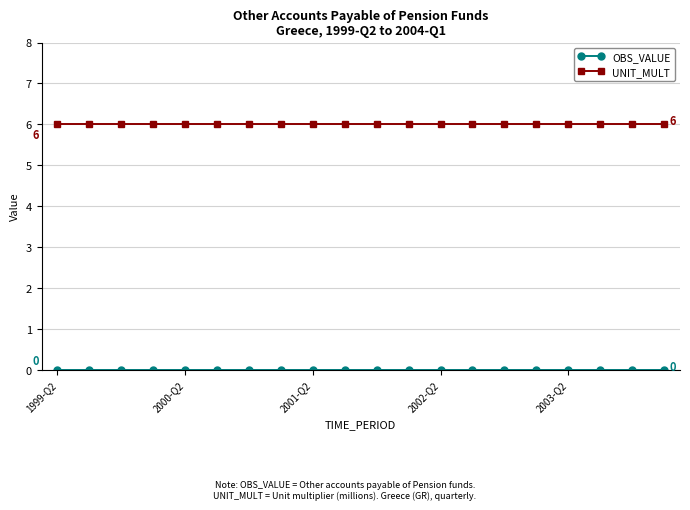

What is the average value of the UNIT_MULT series?

6